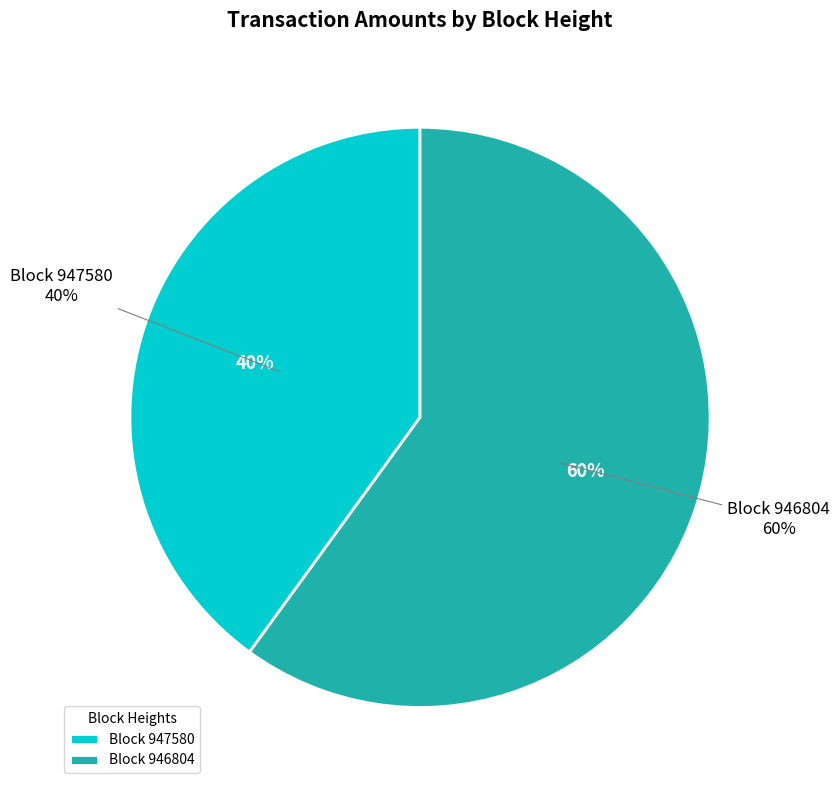

Which category has the smallest portion of the pie?

947580